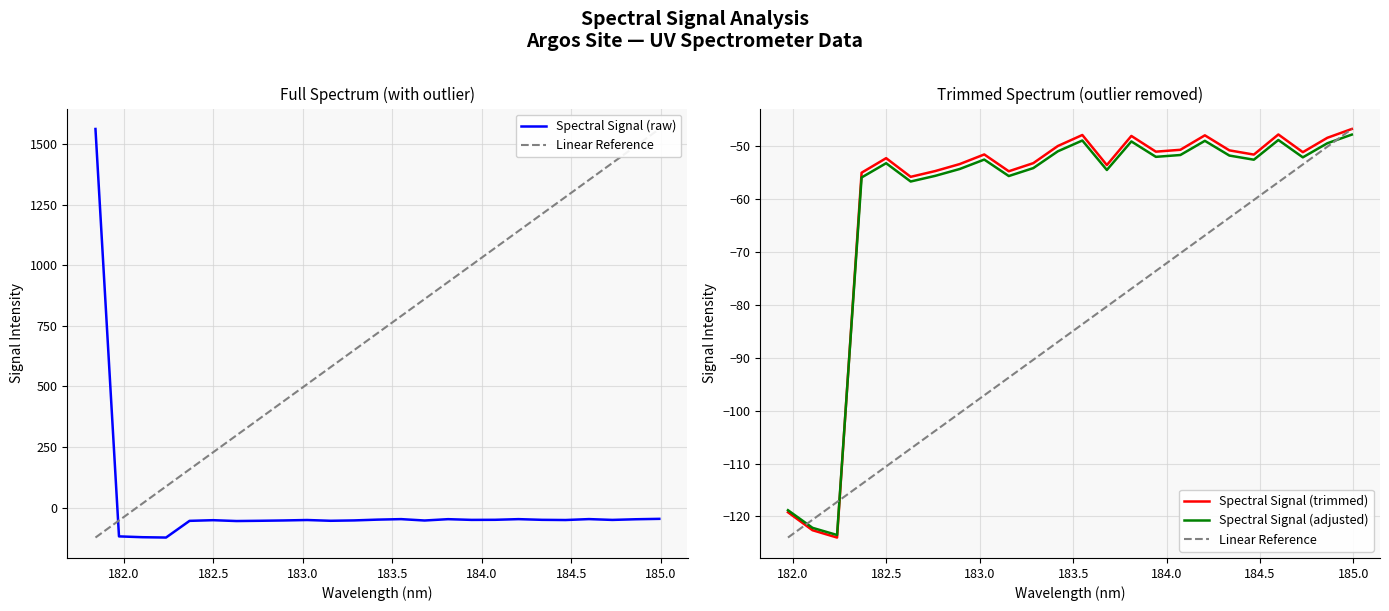

At which label is the value closest to 719?

184.9911297472